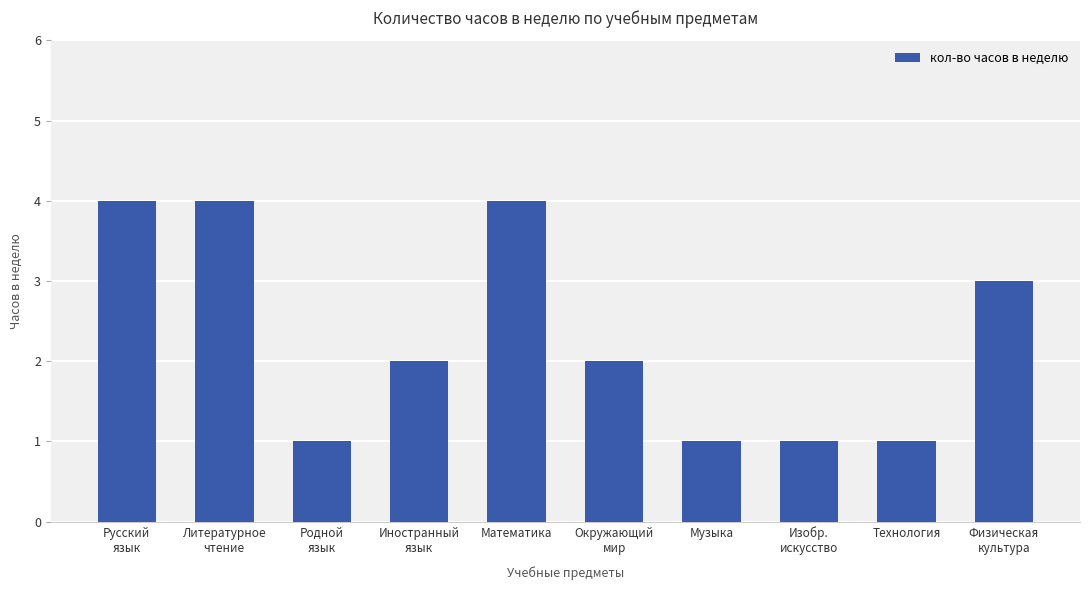

How many bars are there in total?

10